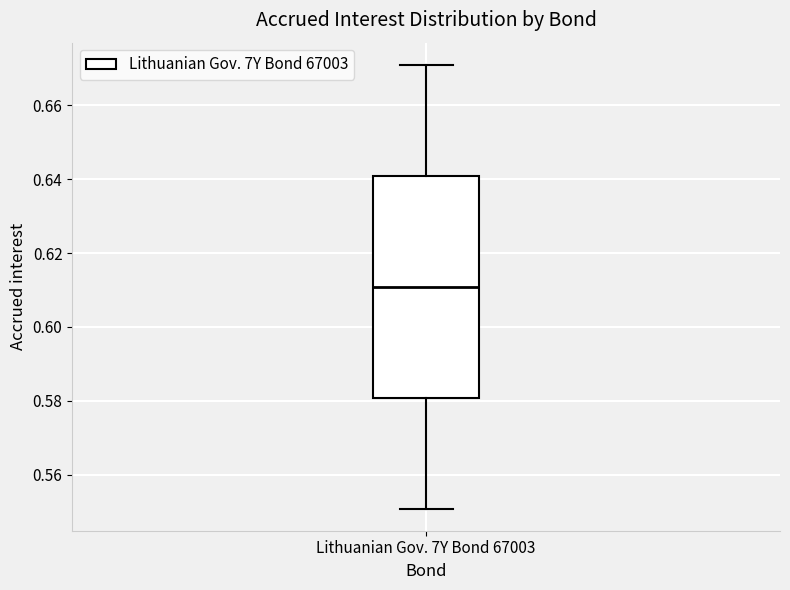

Read this box plot against the y-axis: the position of the median line, the range covered by the box, and the ends of both whiskers. The values are not printed on the chart, so give them approximately, as read against the axis.

median 0.610, box 0.580 to 0.640, whiskers 0.550 to 0.672